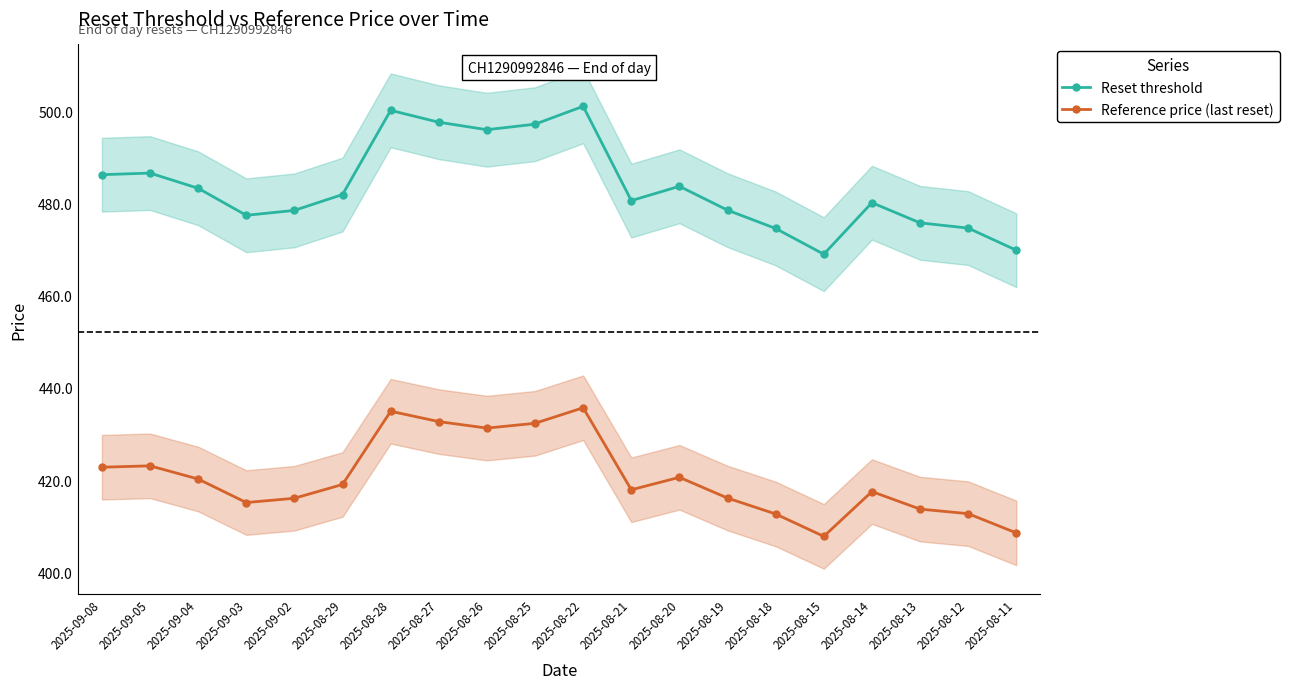

What is the maximum value for Reset threshold?

501.0